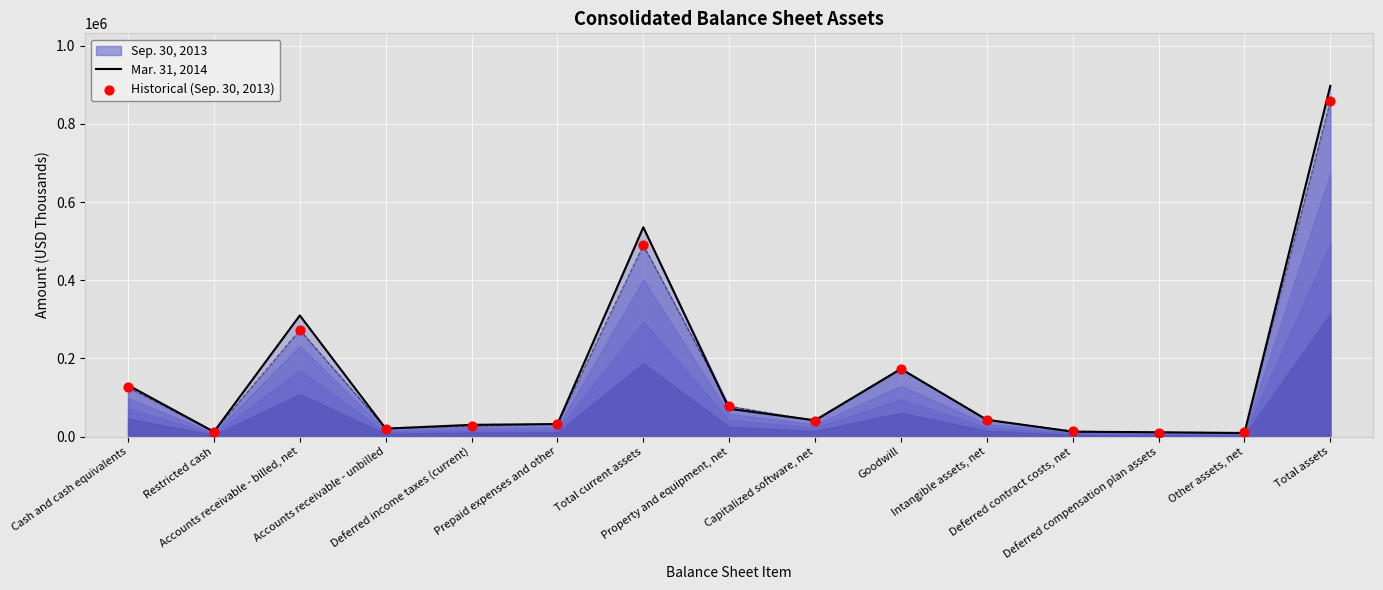

What is the total value across all series at Cash and cash equivalents?

256940